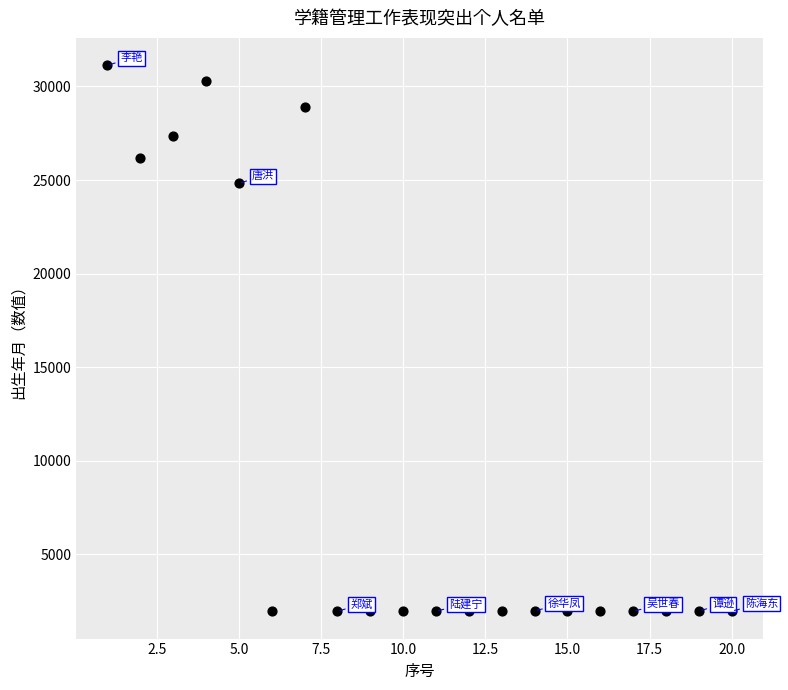

What is the range of X values (max minus min)?

19